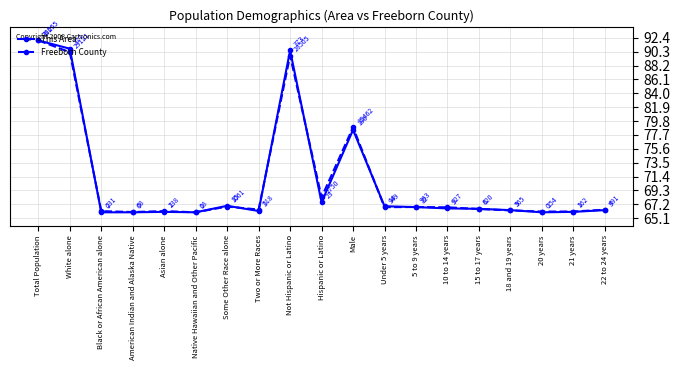

What is the value of the This Area point at the 6th from the left?

66.0